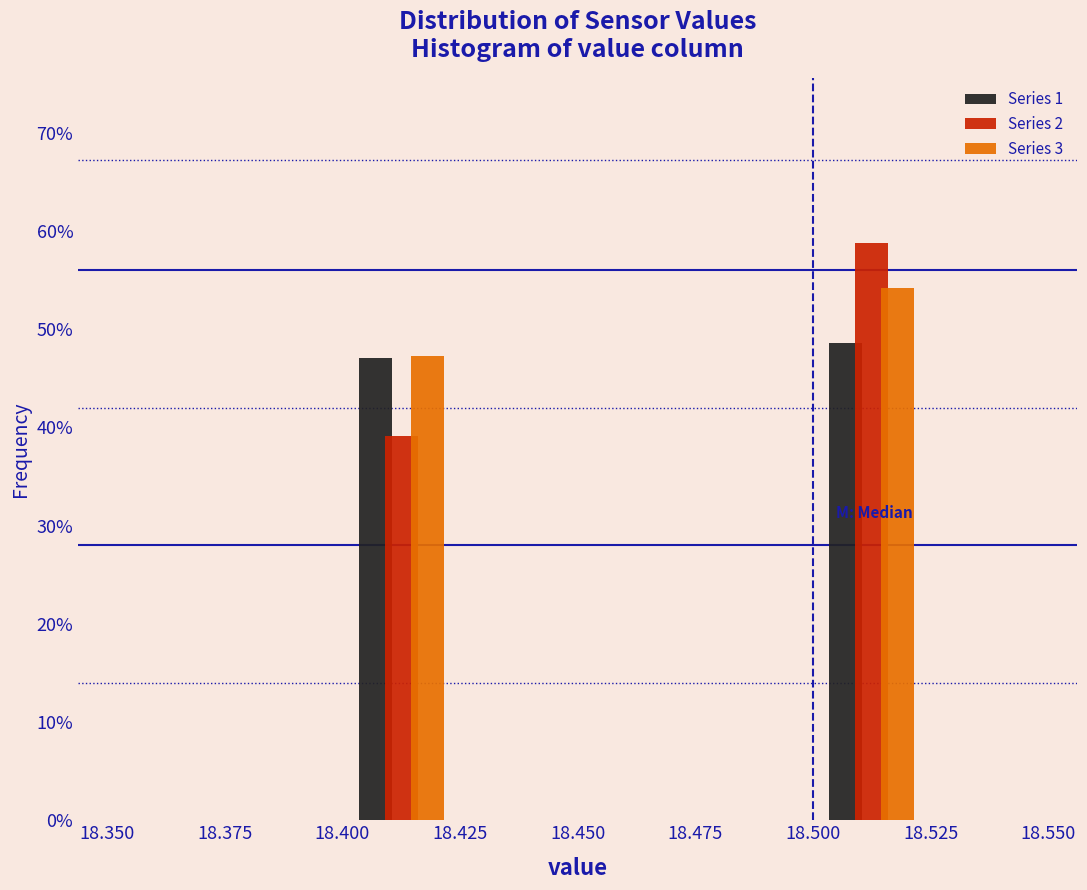

What is the height of the Series 2 bar covering 18.400 to 18.425 on the x-axis? The values are not printed on the chart, so give them approximately, as read against the axis.

39